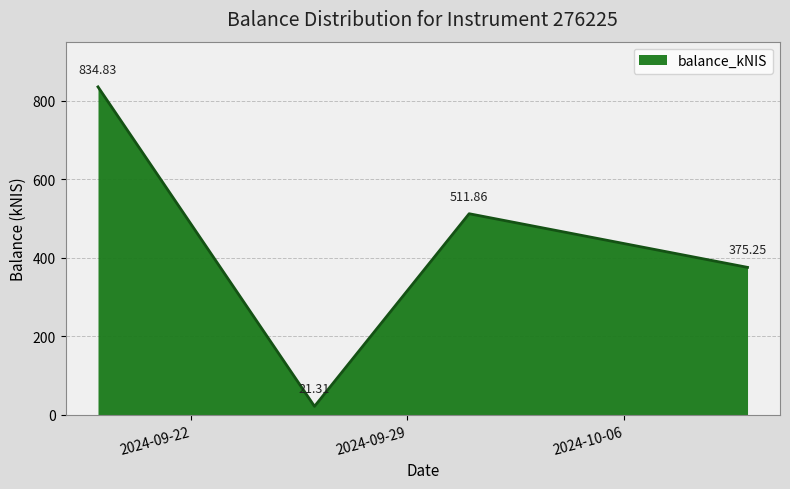

True or false: the data has more than 0 interior local peaks.

True